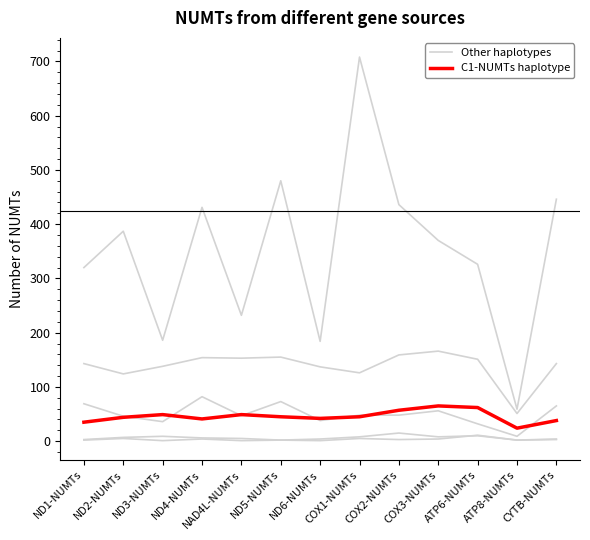

Does the chart display data point markers on the line(s)?

No